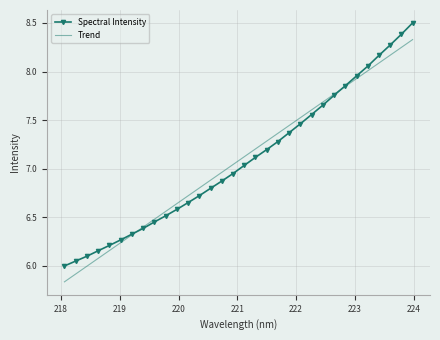

Which series ends up on top after the final intersection of Trend and Spectral Intensity?

Spectral Intensity